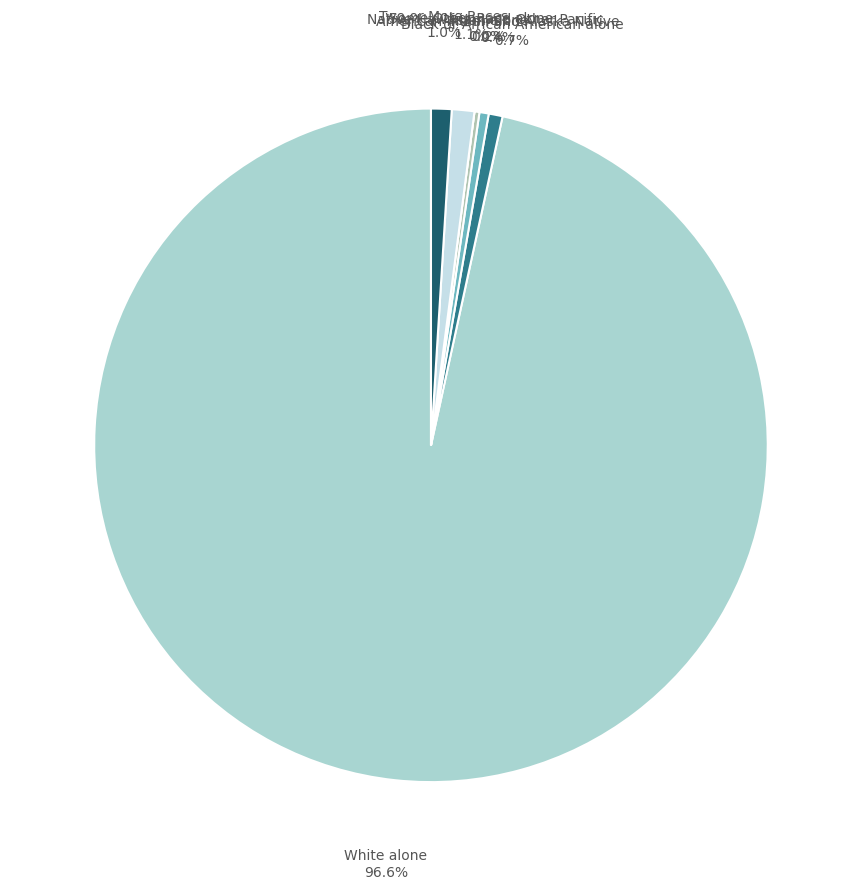

Is there a majority slice in this chart?

Yes